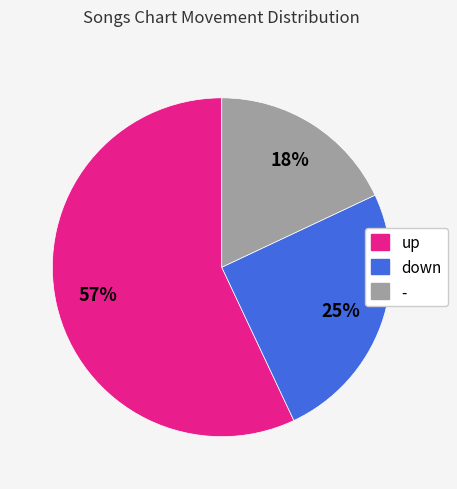

To the nearest percent, what percentage of the pie is up?

57%